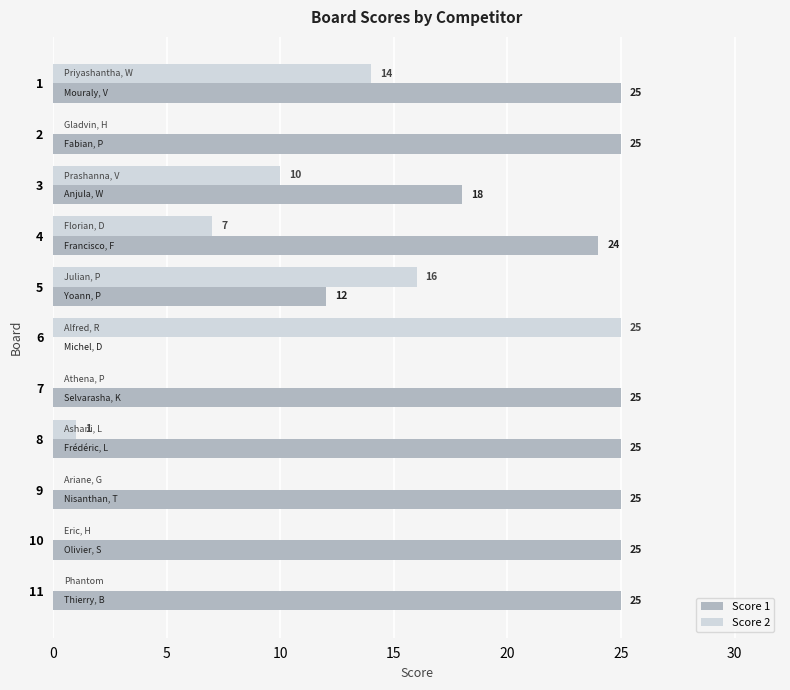

What is the approximate value of Score 1 at 8?

25